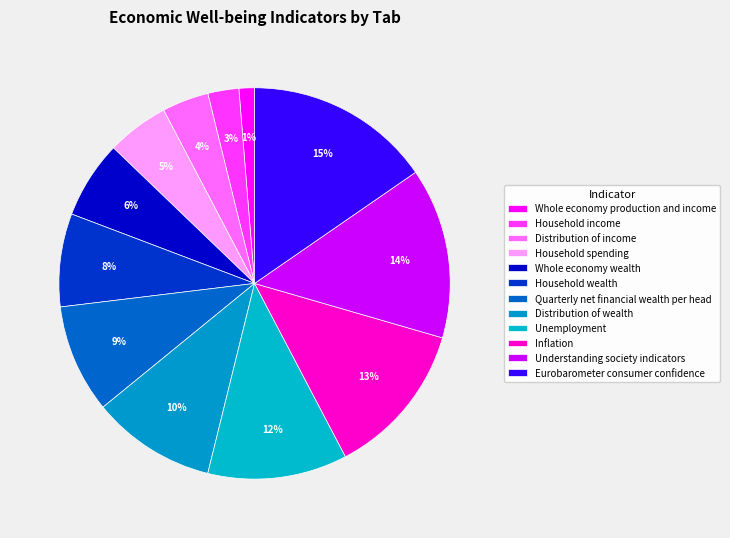

Is it true that Whole economy production and income is 1% of the pie?

True